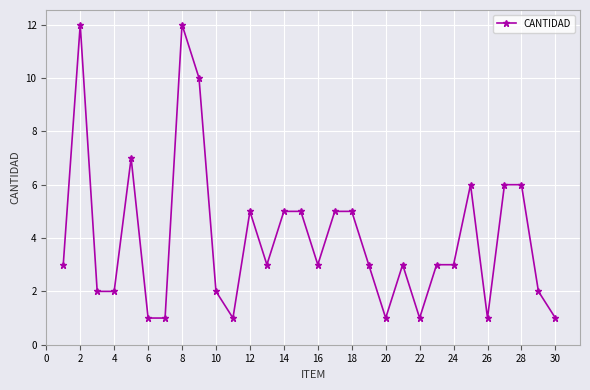

What is the difference between the maximum and minimum values?

11